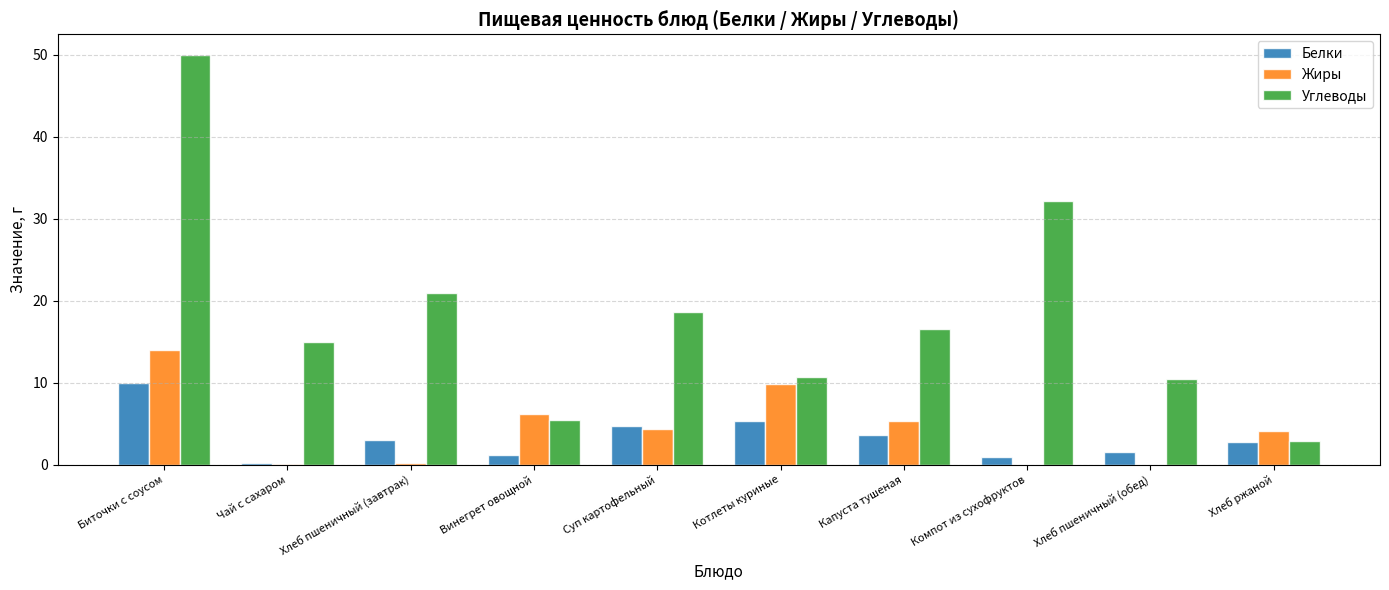

Which series changed the most between Биточки с соусом and Компот из сухофруктов?

Углеводы